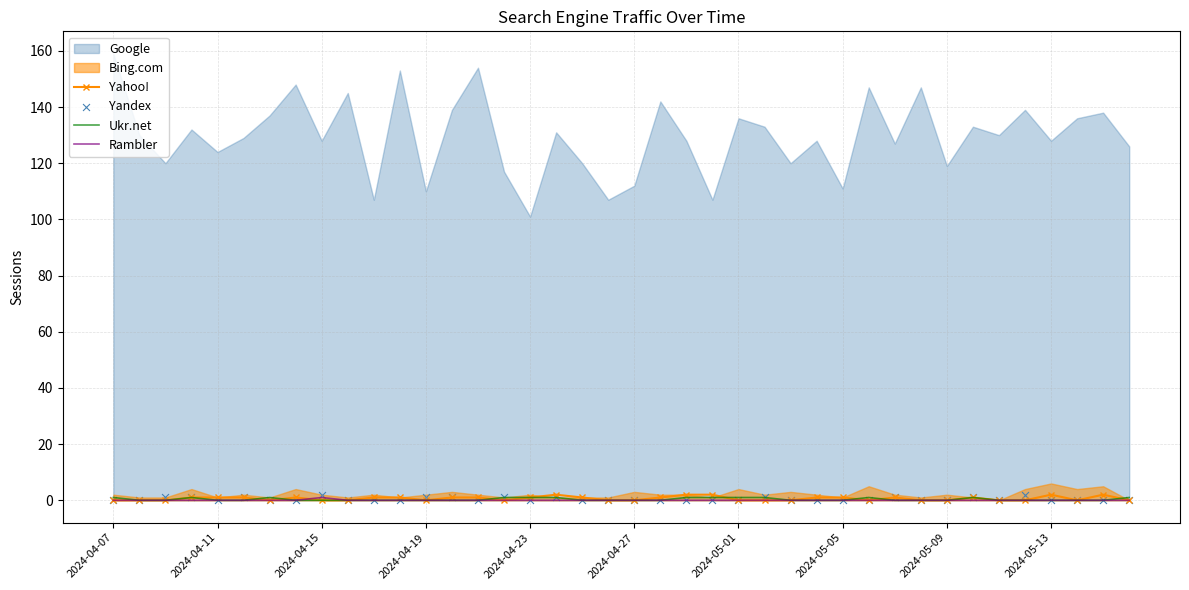

Which series contains the lowest Y value?

Yahoo!